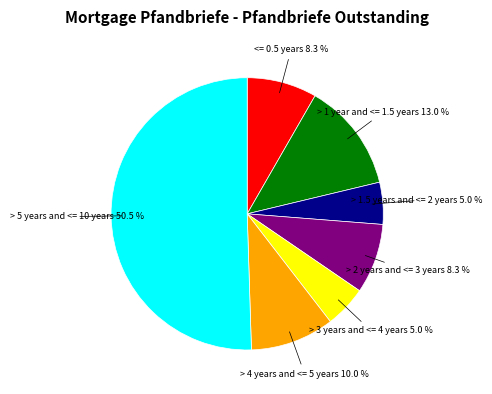

Do > 3 years and <= 4 years and > 5 years and <= 10 years together represent more than half of the pie?

Yes